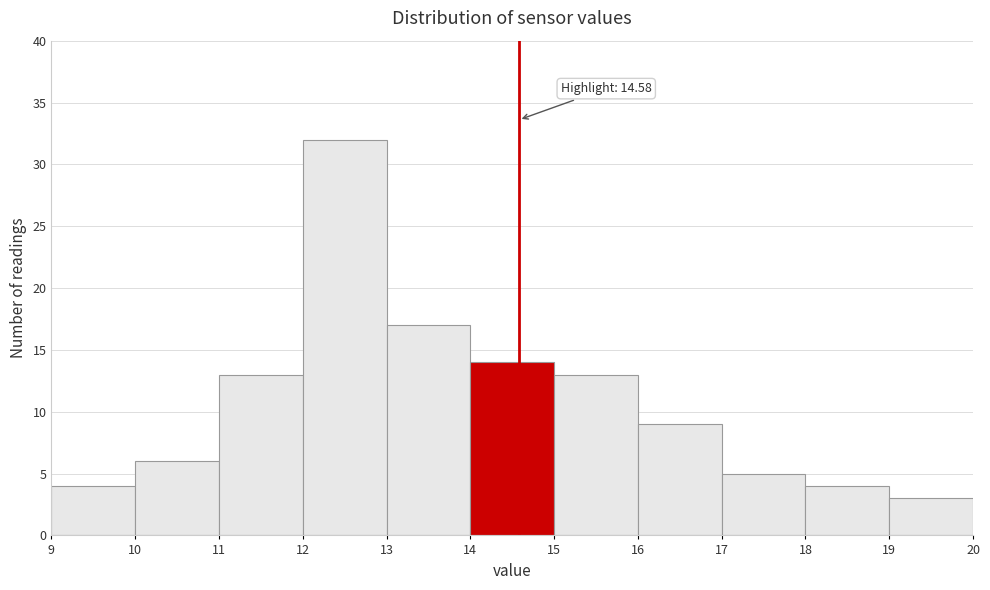

Which range on the x-axis has the tallest bar?

12 to 13